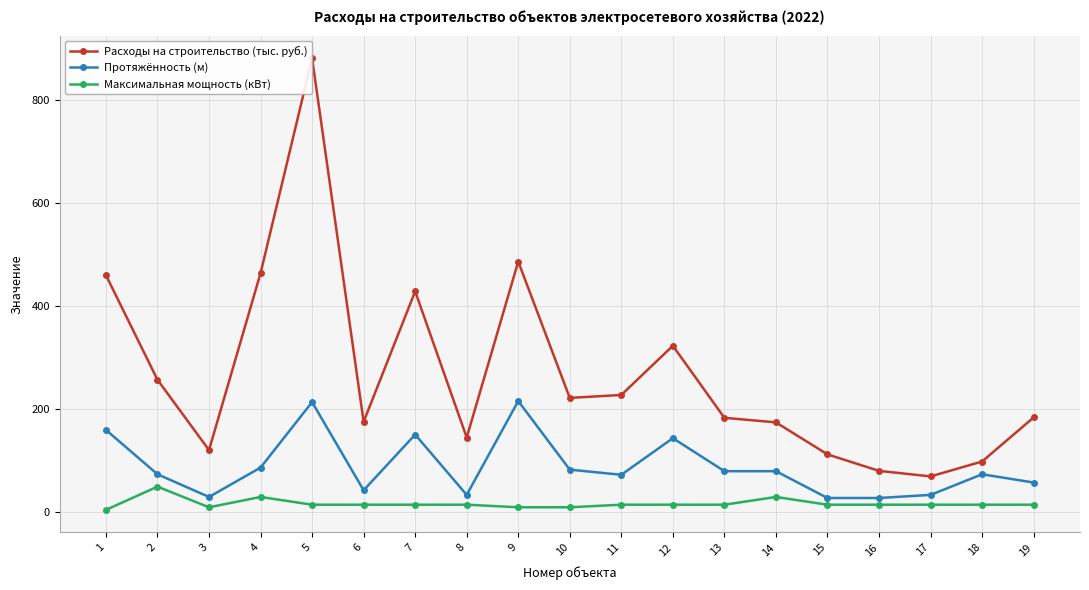

Rank the series by their maximum value, from highest to lowest.

Расходы на строительство (тыс. руб.), Протяжённость (м), Максимальная мощность (кВт)